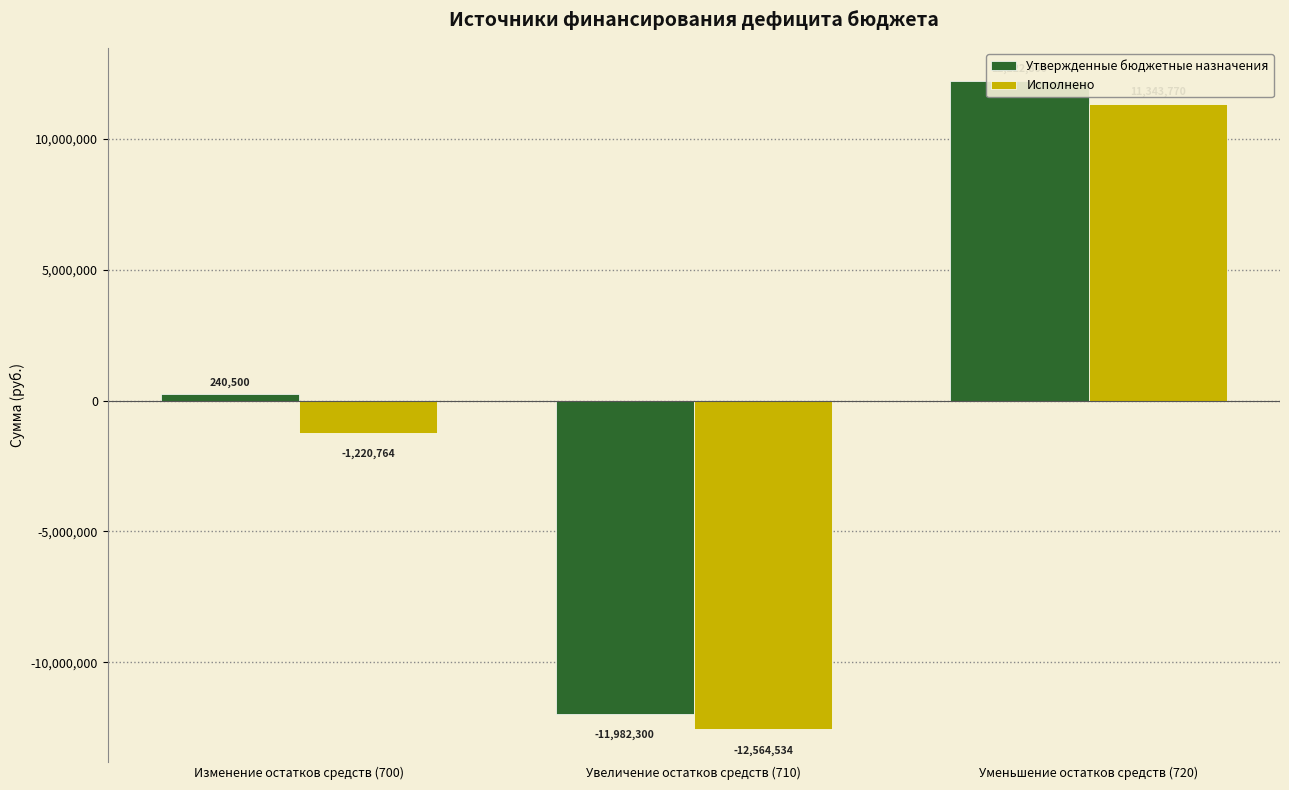

What is the maximum value shown in the chart?

12222800.0